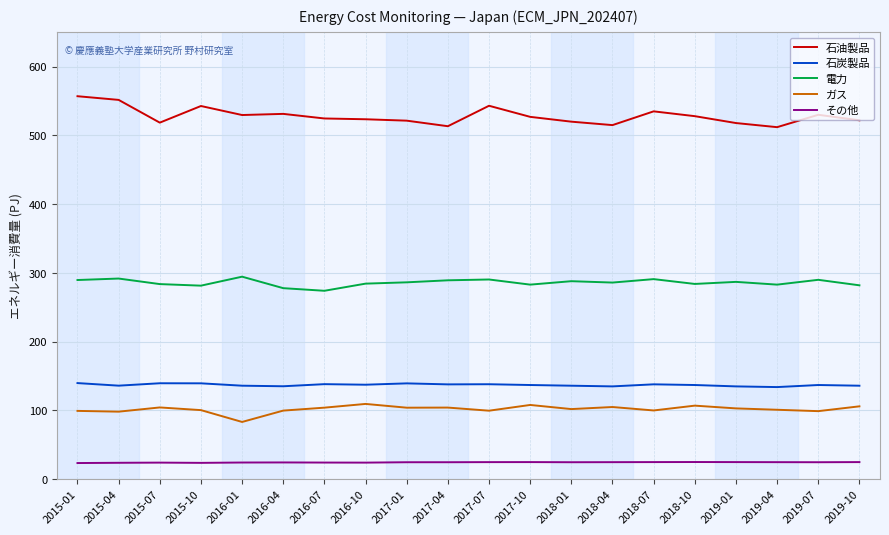

Count the number of categories in the chart.

20